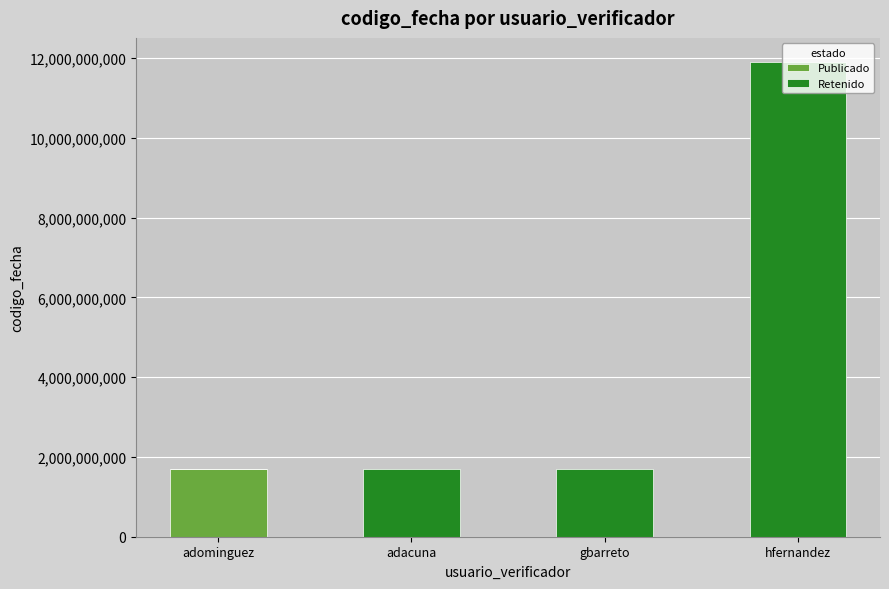

What are all the series names shown in the legend?

Publicado, Retenido